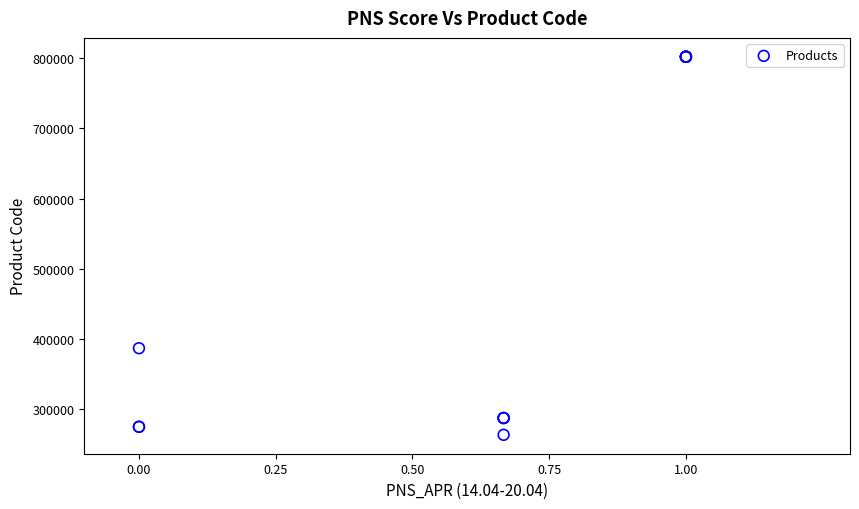

What Y value in the scatter plot is closest to 532814?

387123